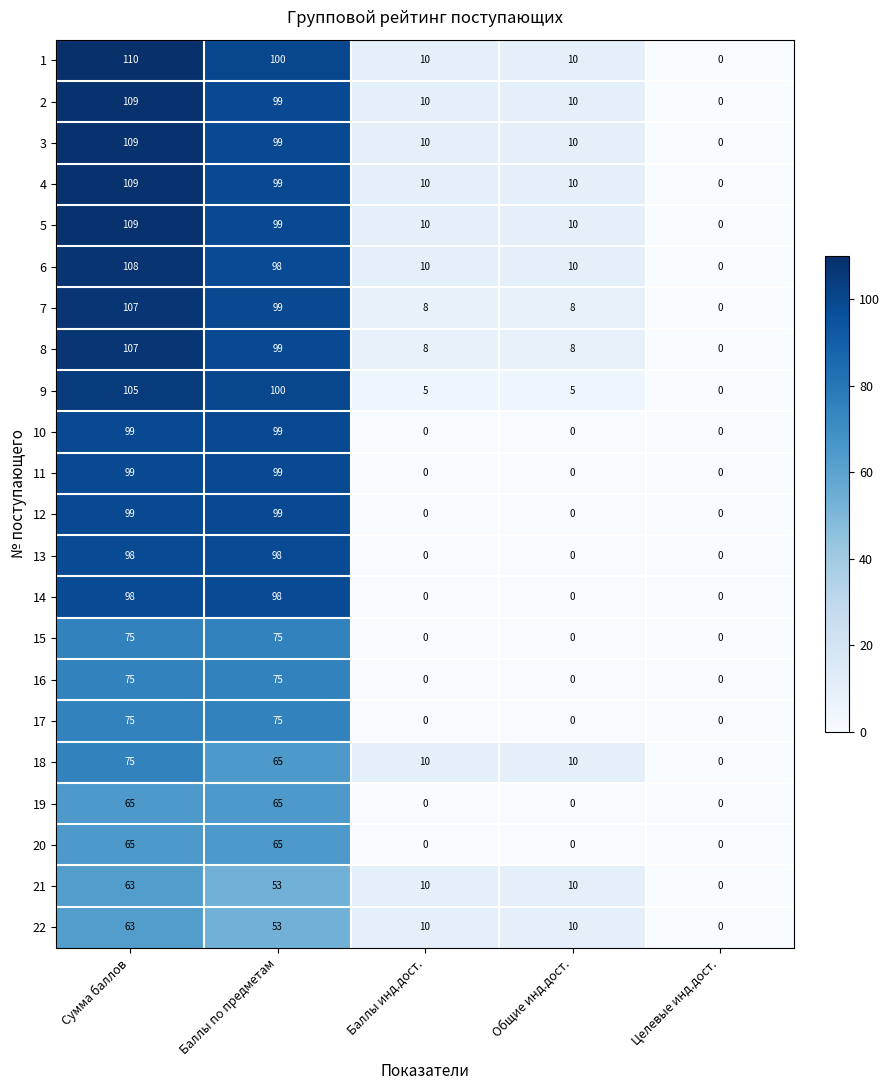

What is the difference between the second highest and minimum values in the 18 series?

65